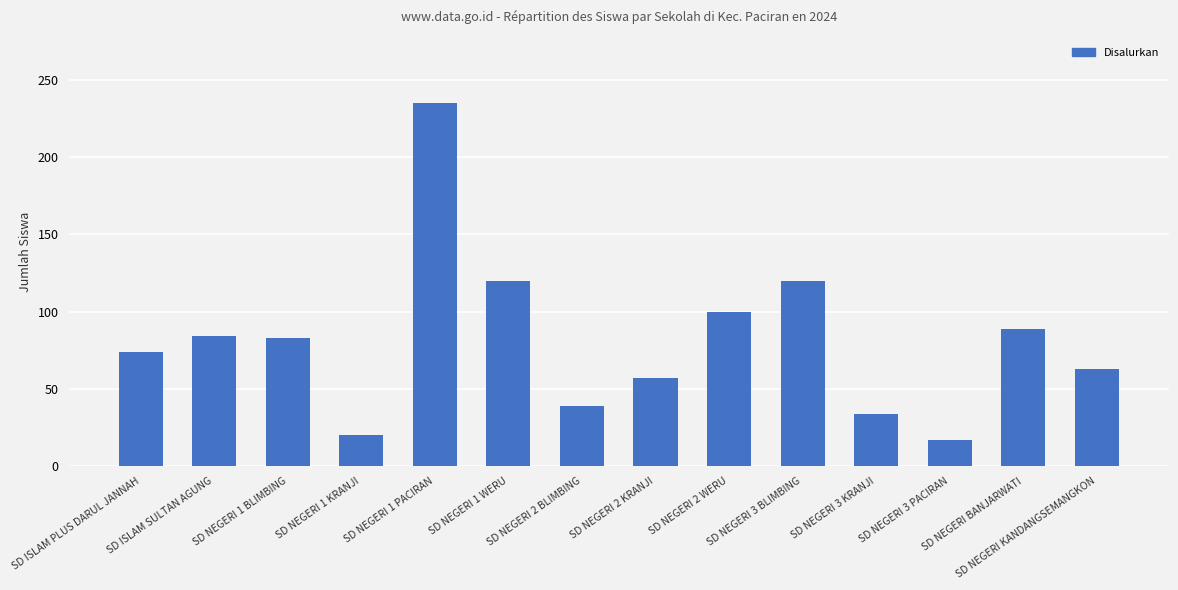

True or false: the data shows 39 at SD NEGERI 2 BLIMBING.

True